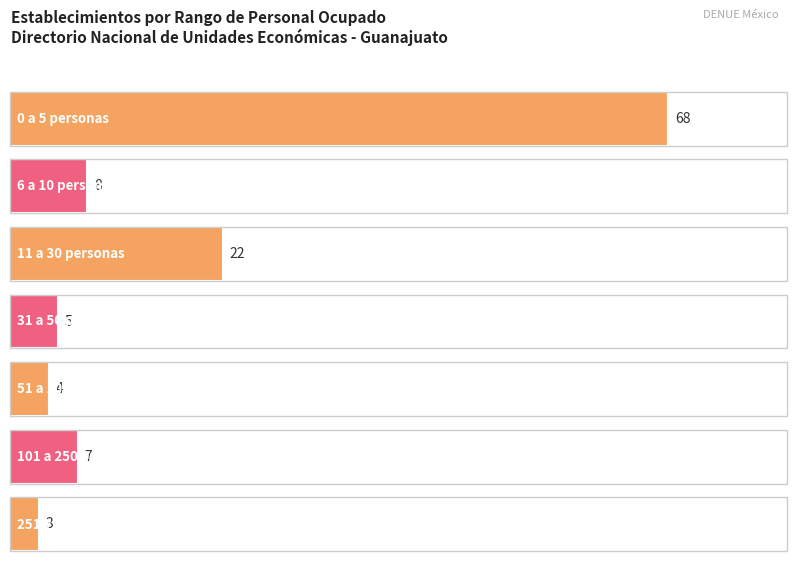

List the labels in order of value, smallest first.

251 y más personas, 51 a 100 personas, 31 a 50 personas, 101 a 250 personas, 6 a 10 personas, 11 a 30 personas, 0 a 5 personas